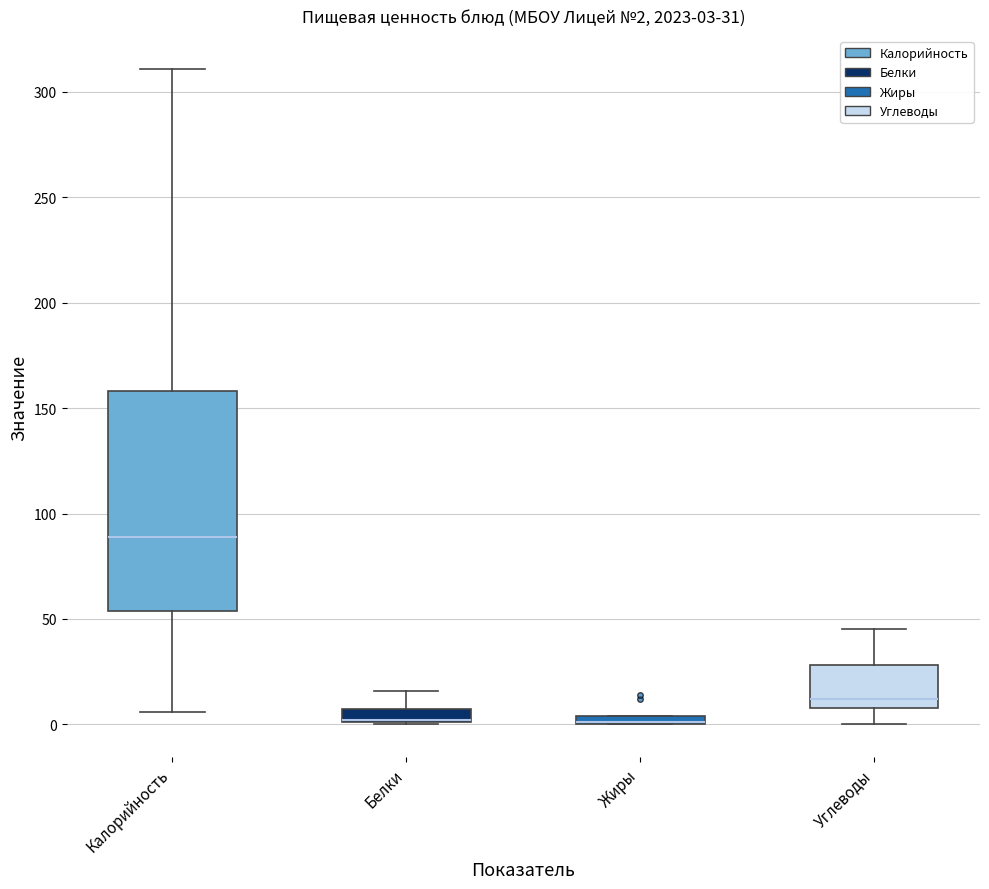

Which box is the tallest, from its lower edge to its upper edge?

Калорийность